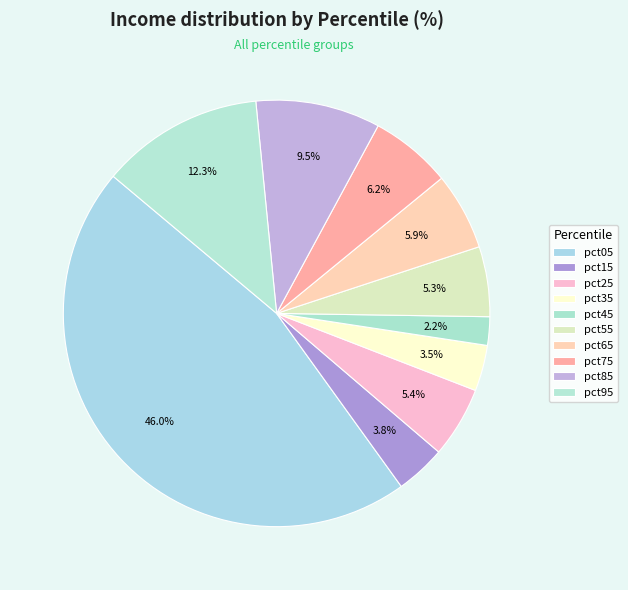

To the nearest percent, what is the combined percentage of pct45 and pct85?

12%